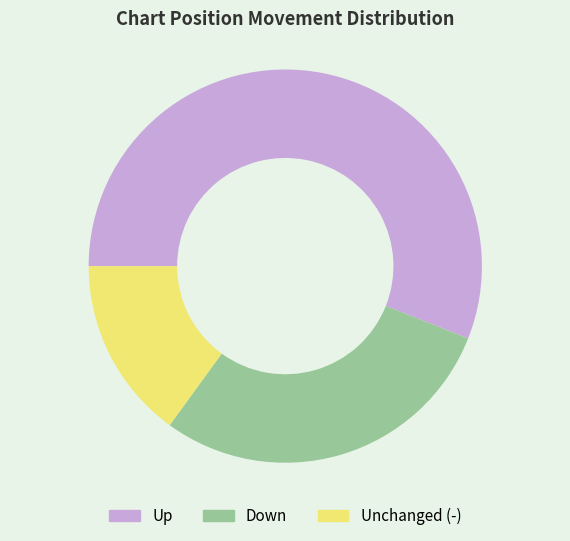

Is there a majority slice in this chart?

Yes